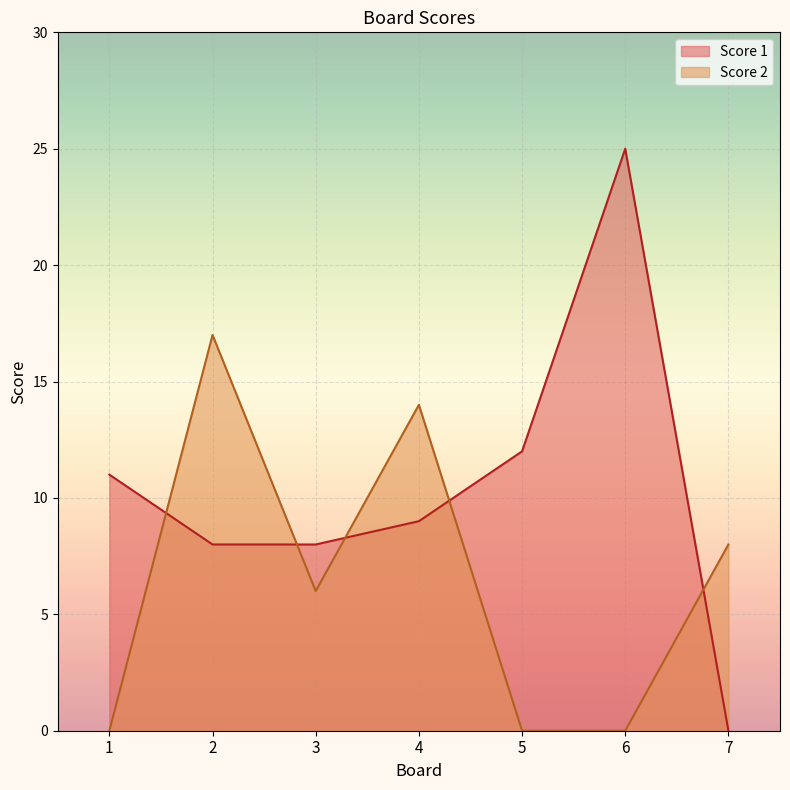

Which series has the widest spread of values?

Score 1